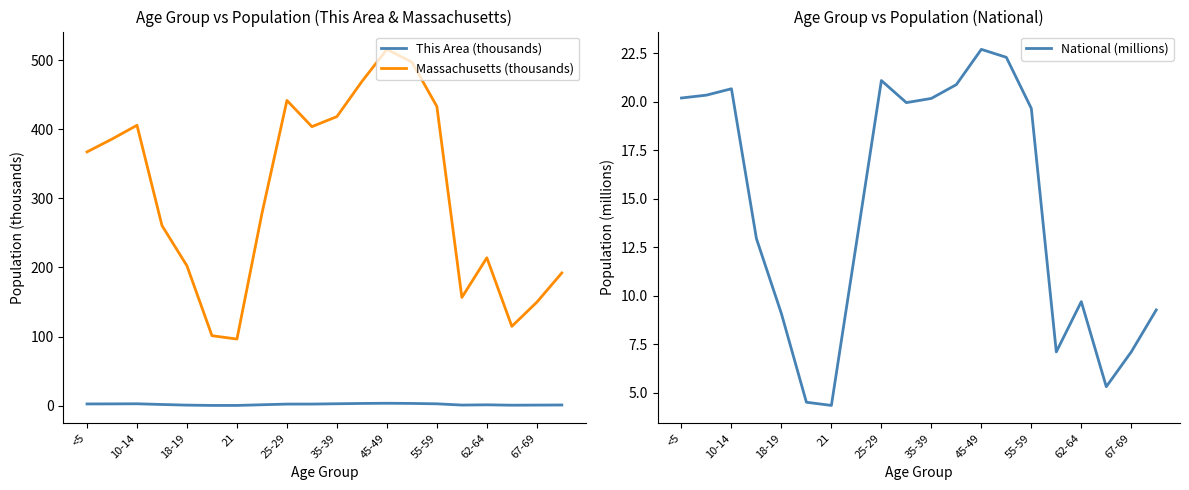

The value of Massachusetts (thousands) at 18-19 is 729.2. True or false?

False